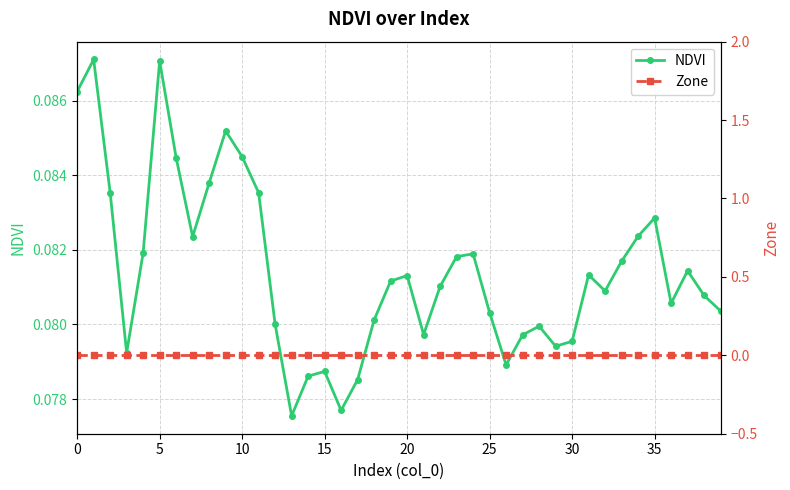

What is the label of the 18th point from the left?

17